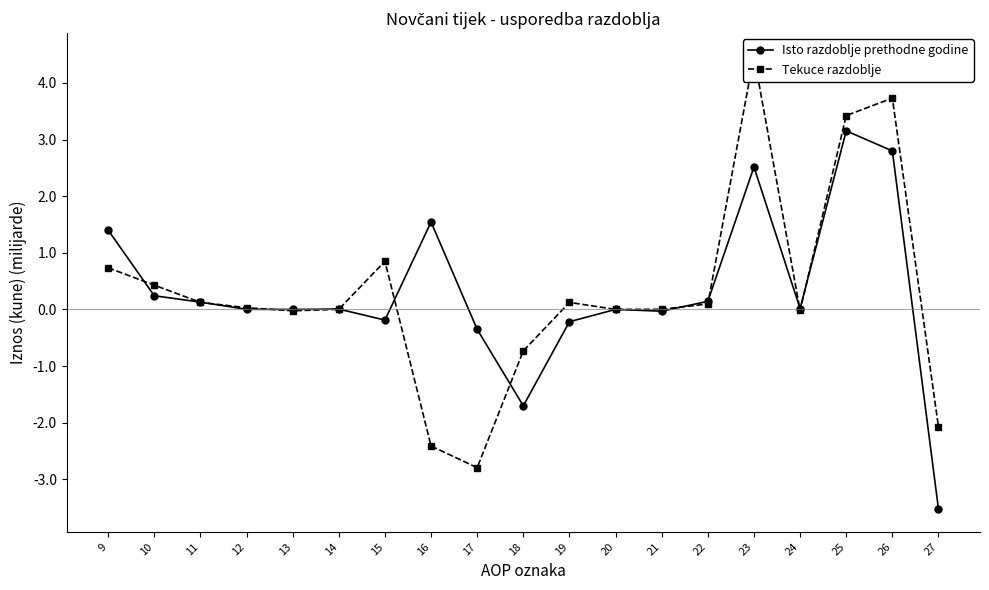

What is the average value of the Isto razdoblje prethodne godine series?

0.3